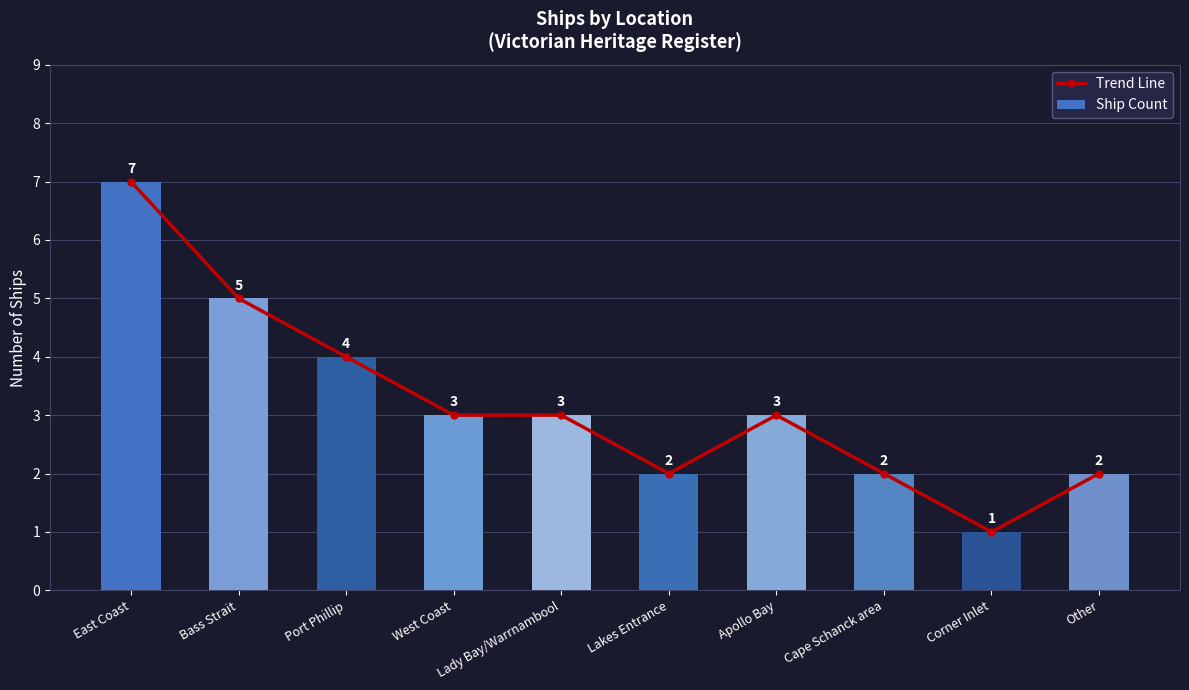

Between Port Phillip and Lady Bay/Warrnambool, which series saw the biggest shift?

Trend Line